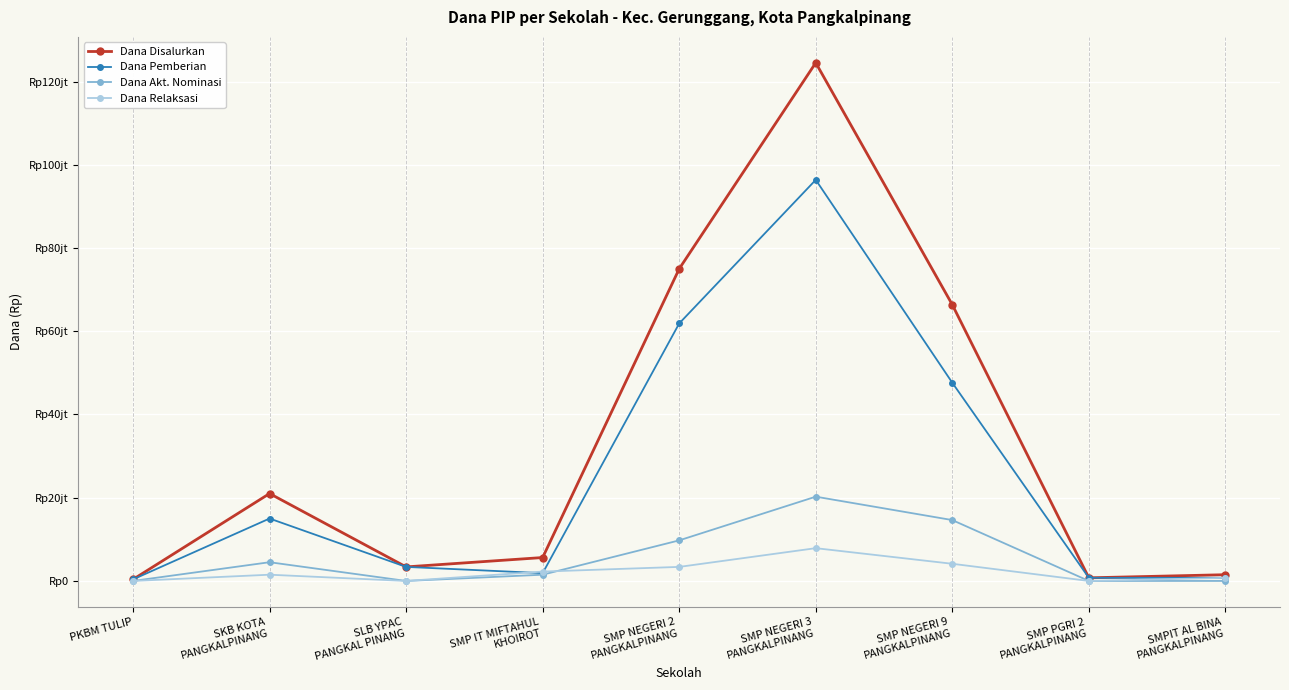

Is the value of Dana Relaksasi at PKBM TULIP greater than the value of Dana Pemberian at SMP IT MIFTAHUL
KHOIROT?

No